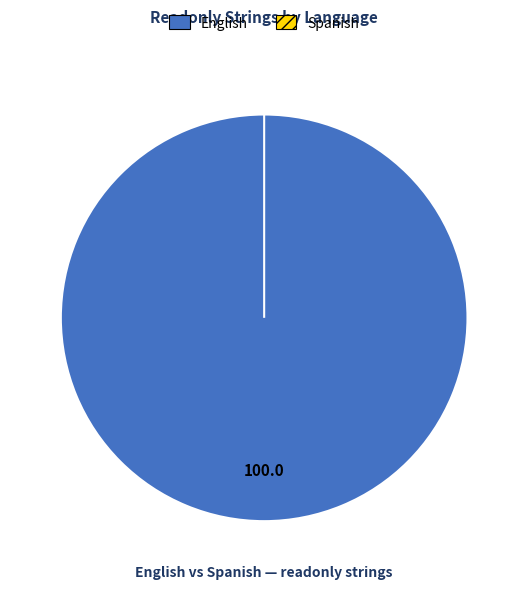

What is the change in value from English to Spanish?

-4